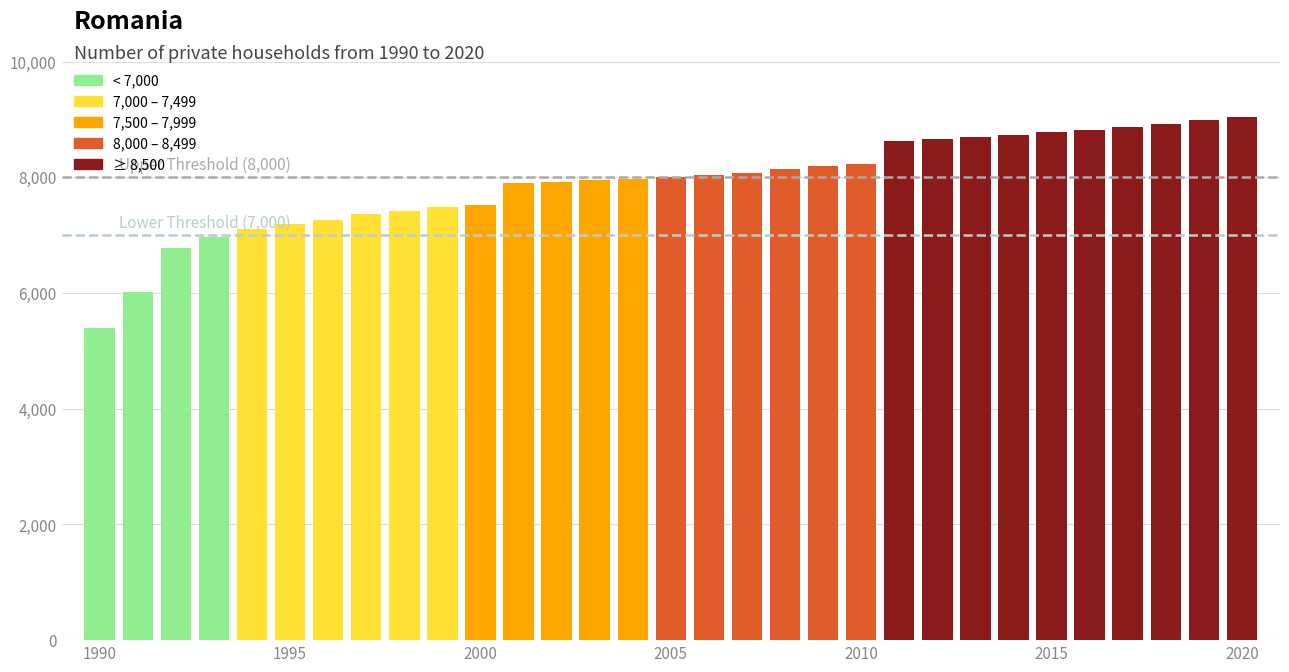

What is the greatest value displayed?

9043